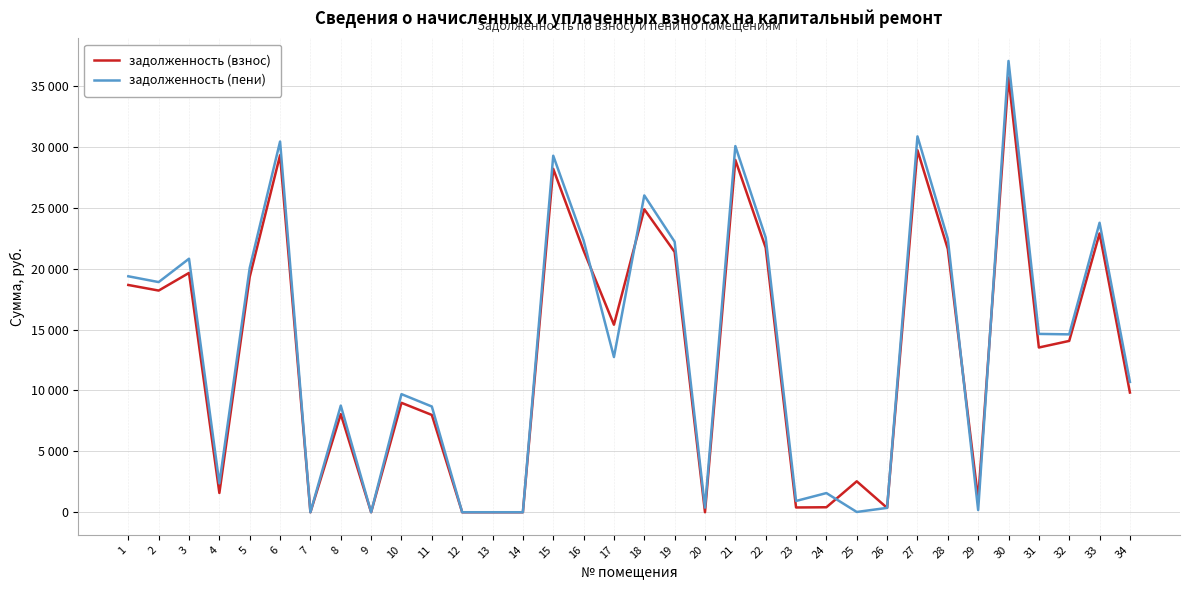

Which series has the largest total across all categories?

задолженность (пени)